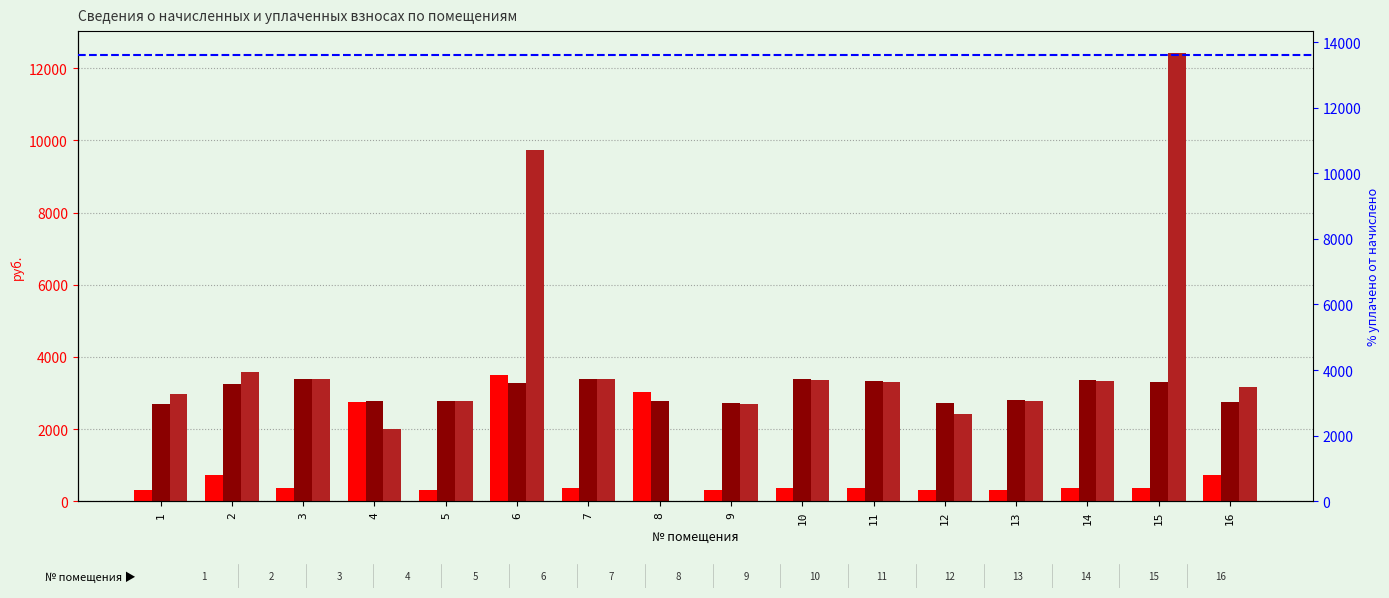

At which category is the sum across all series the highest?

6